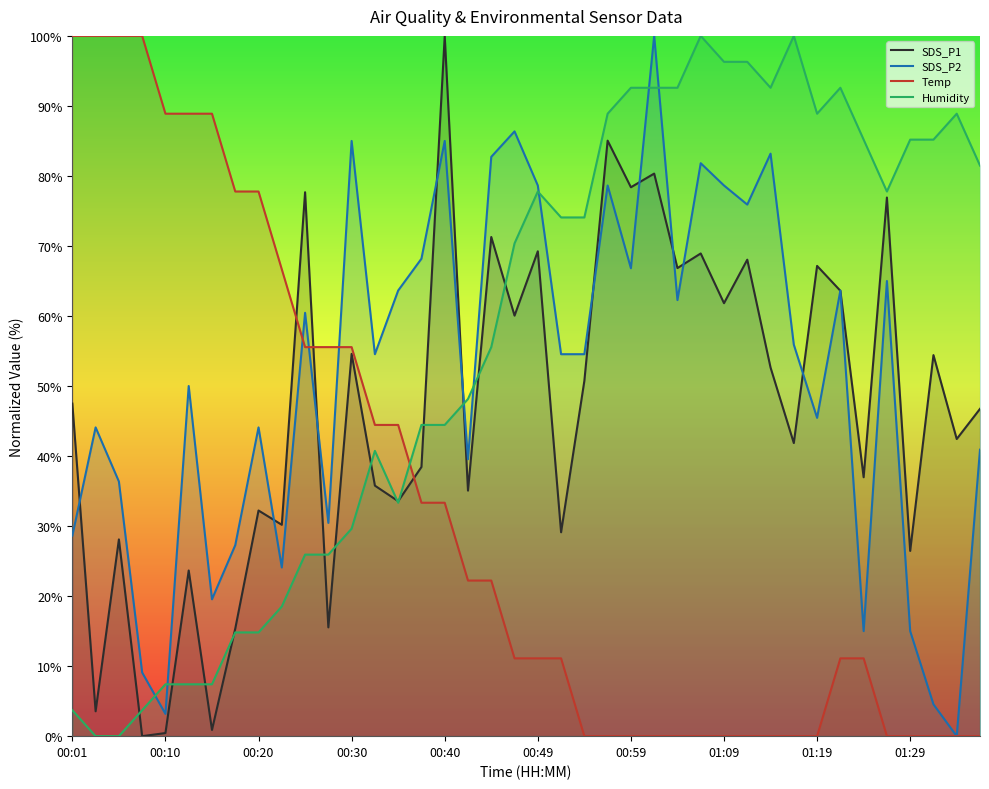

What is the spread (max minus min) of values at 00:13?

81.5